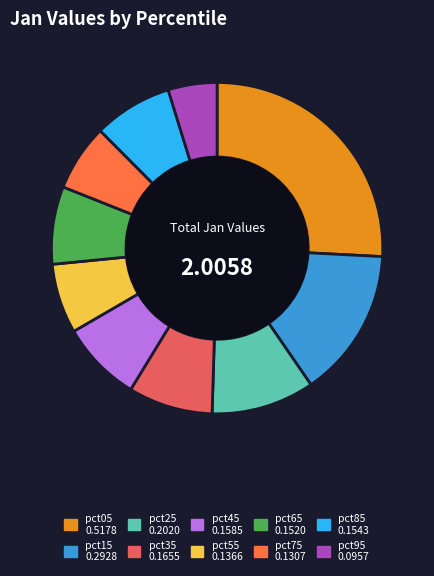

The pct15 slice represents 29% of the pie. True or false?

False